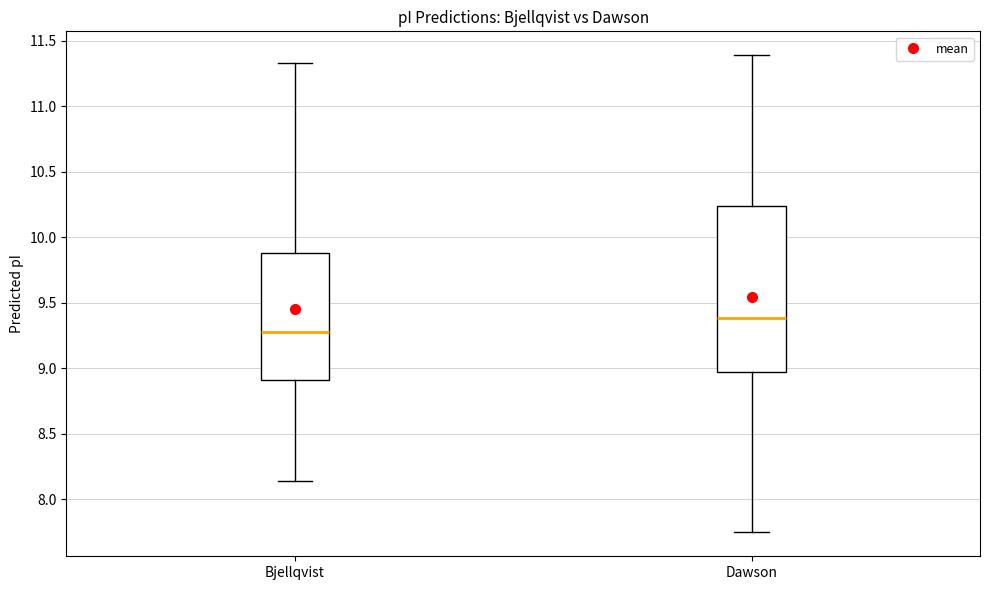

Reading left to right, transcribe this box plot: for each box, give where its median line is, the range the box spans, and where its two whiskers end, as read against the y-axis. The values are not printed on the chart, so give them approximately, as read against the axis.

Bjellqvist: median 9.30, box 8.90 to 9.90, whiskers 8.15 to 11.35
Dawson: median 9.40, box 8.95 to 10.25, whiskers 7.75 to 11.40